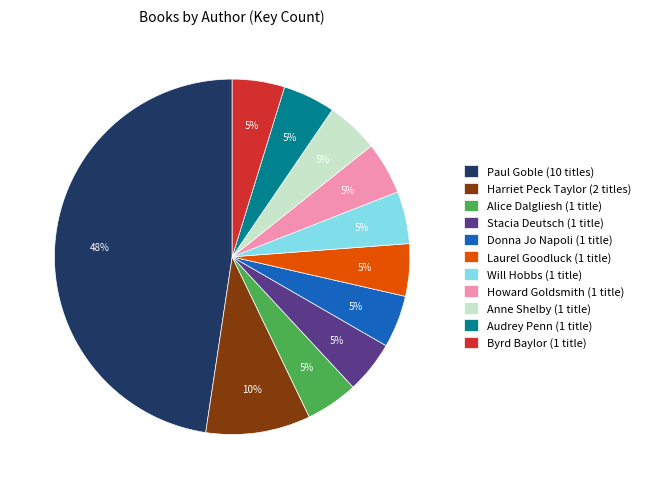

Is there any slice that represents more than half of the pie?

No